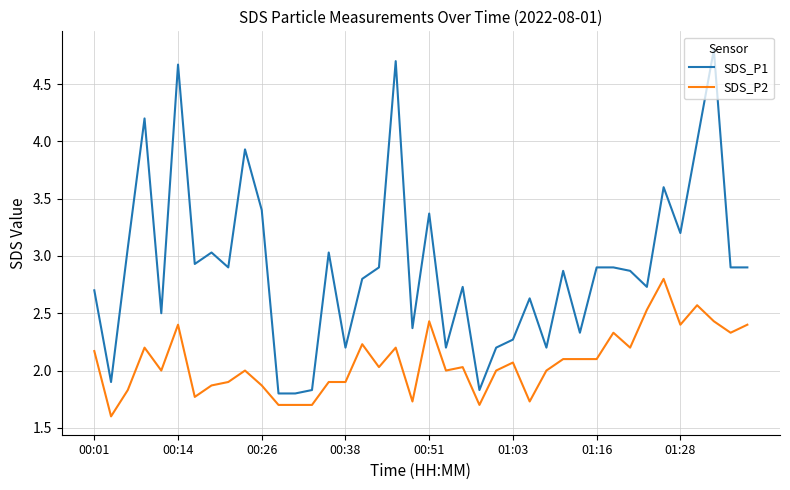

Reading left to right, transcribe all the data shown in this chart.

SDS_P1: 2.7	1.9	3.1	4.2	2.5	4.7	2.9	3.0	2.9	3.9	3.4	1.8	1.8	1.8	3.0	2.2	2.8	2.9	4.7	2.4	3.4	2.2	2.7	1.8	2.2	2.3	2.6	2.2	2.9	2.3	2.9	2.9	2.9	2.7	3.6	3.2	4.0	4.8	2.9	2.9
SDS_P2: 2.2	1.6	1.8	2.2	2.0	2.4	1.8	1.9	1.9	2.0	1.9	1.7	1.7	1.7	1.9	1.9	2.2	2.0	2.2	1.7	2.4	2.0	2.0	1.7	2.0	2.1	1.7	2.0	2.1	2.1	2.1	2.3	2.2	2.5	2.8	2.4	2.6	2.4	2.3	2.4